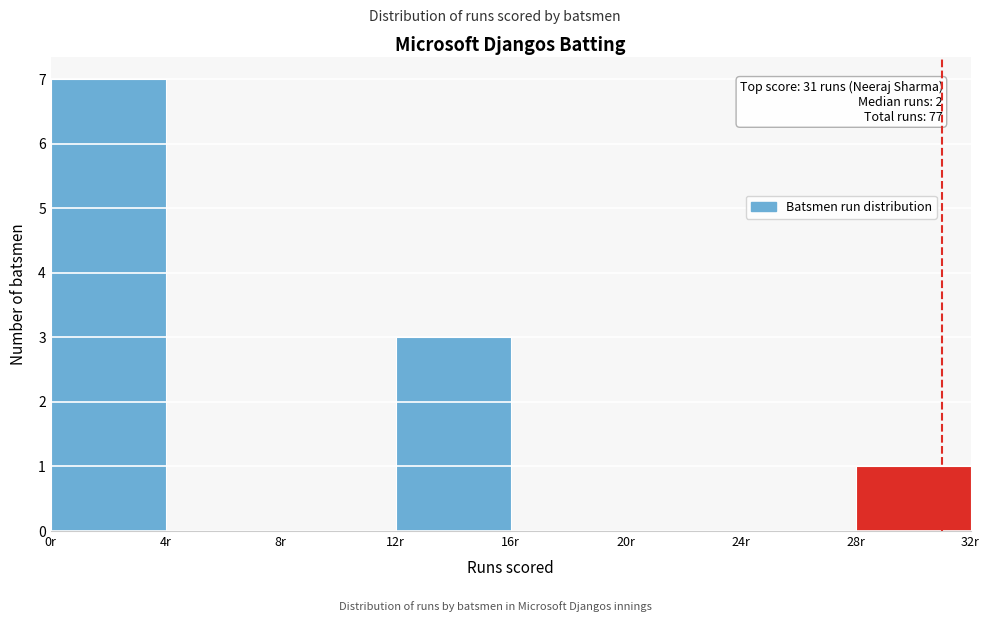

Over which range of the x-axis is the bar tallest?

0 to 4